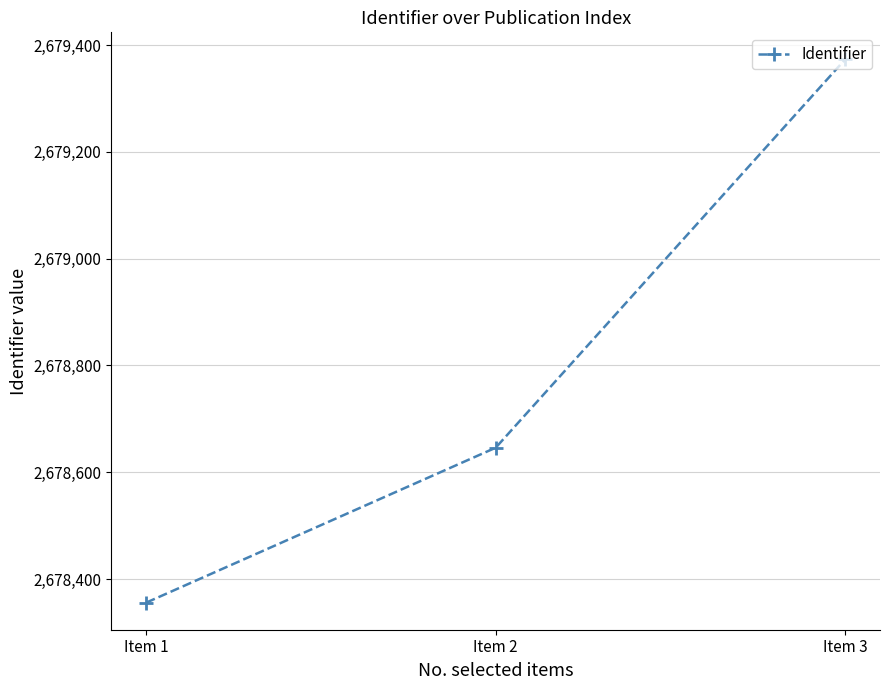

Rank the categories by value from lowest to highest.

Item 1, Item 2, Item 3